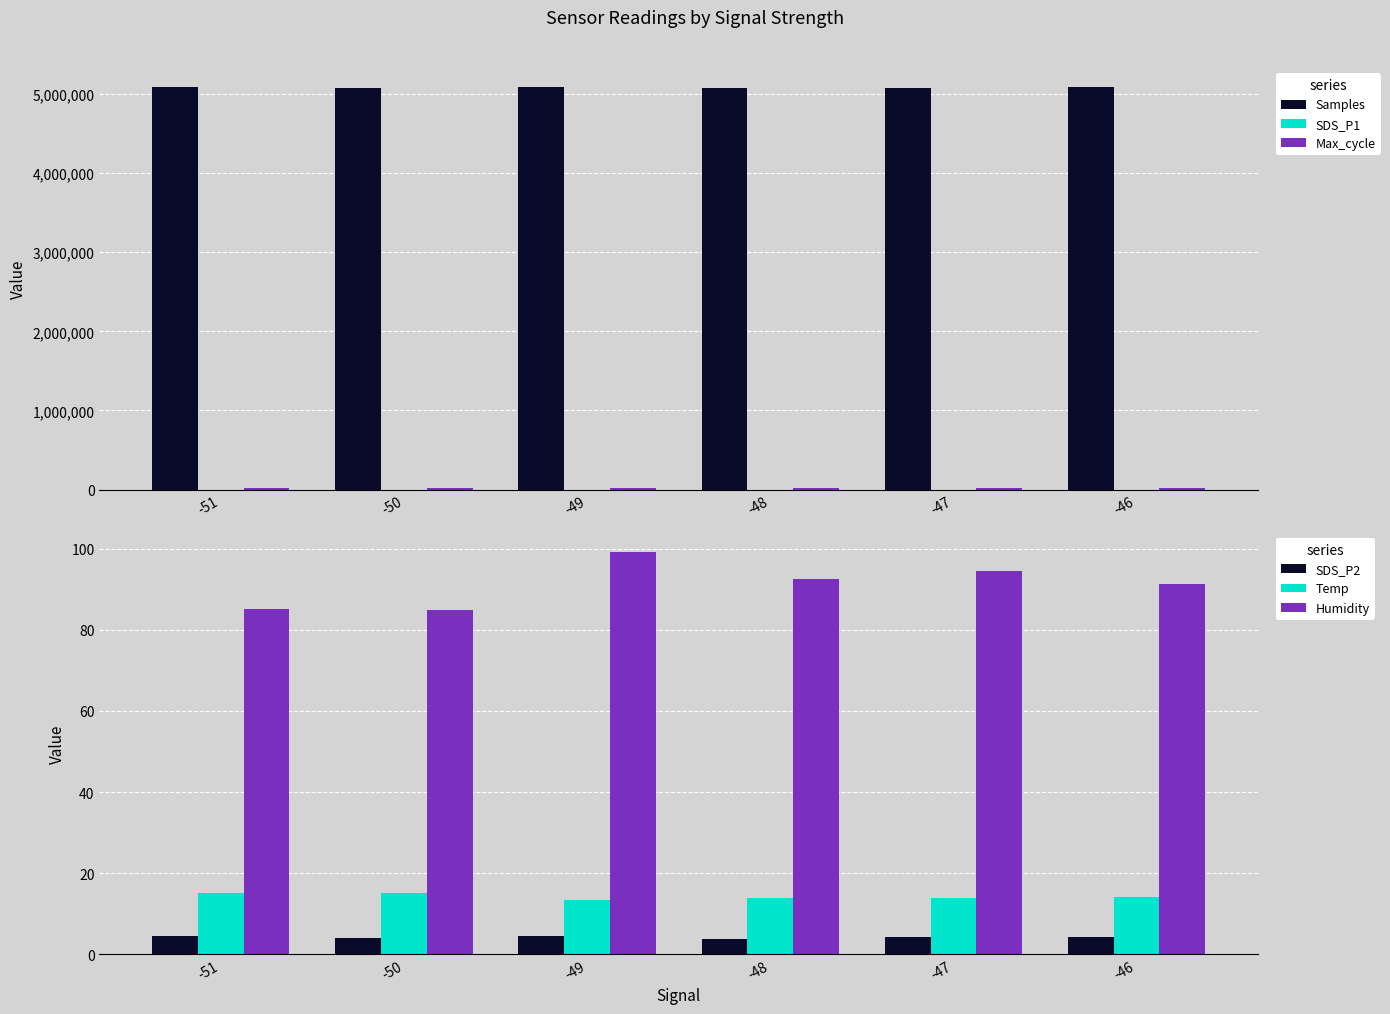

Between -46 and -47, which is larger?

-46